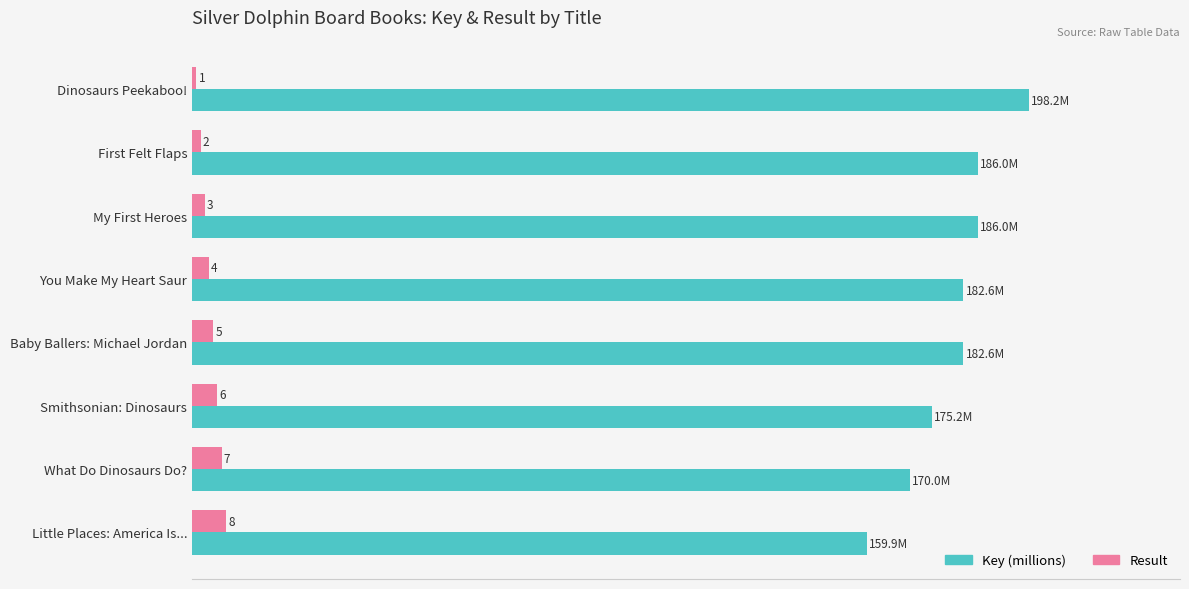

Which series has the largest total across all categories?

Key (millions)